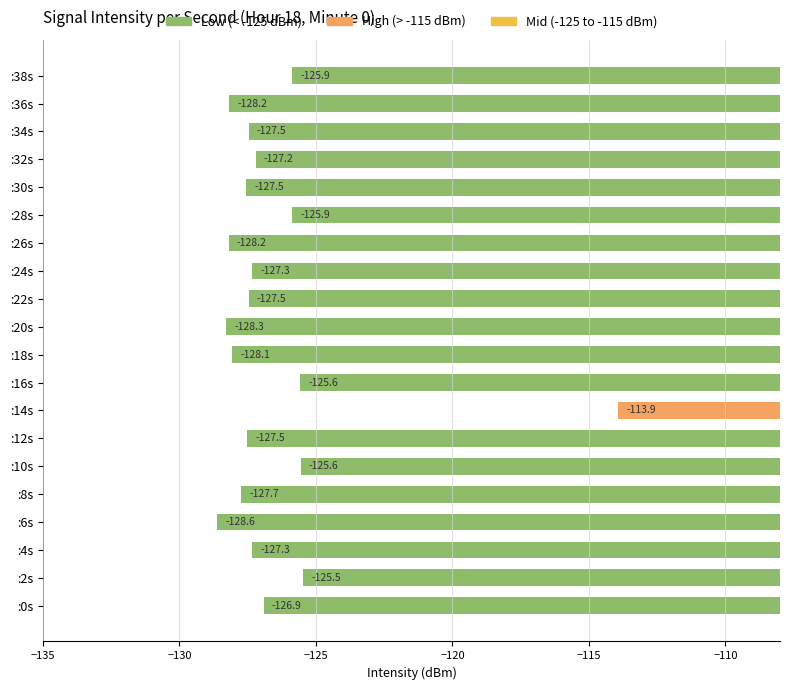

Which label corresponds to the smallest value in the chart?

:6s